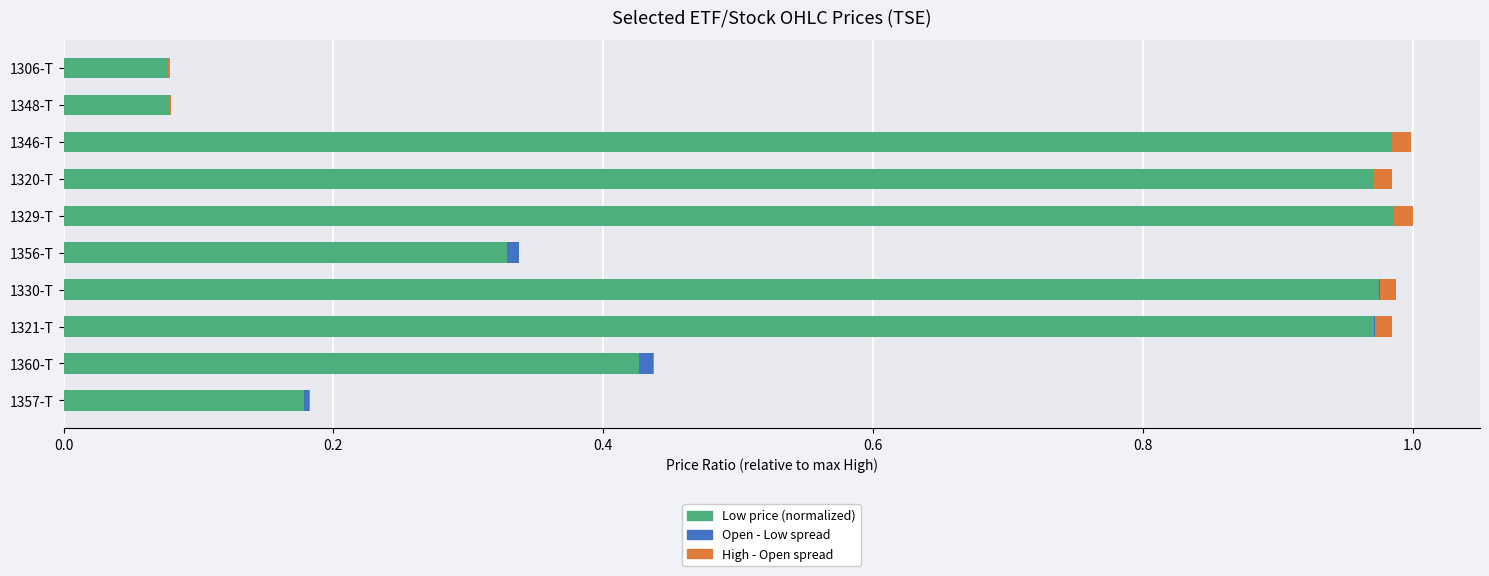

How many distinct data groups are displayed?

3